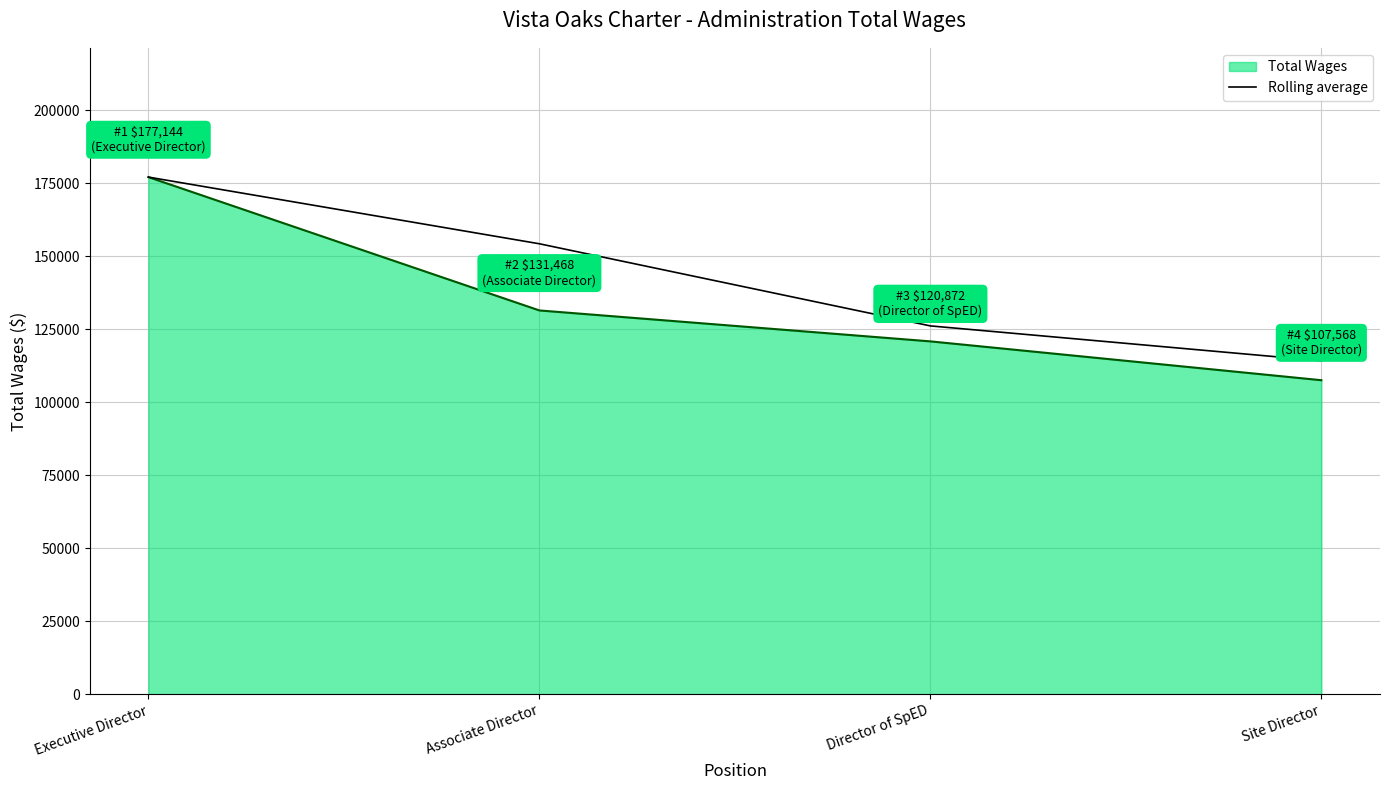

Which label corresponds to the smallest value in the chart?

Site Director